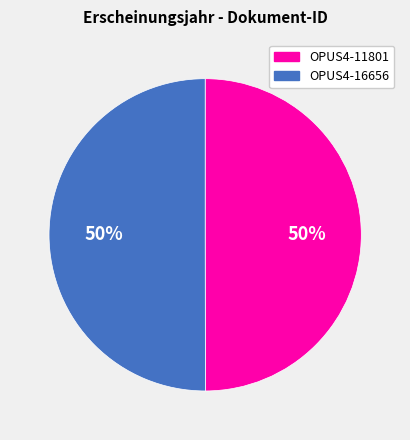

Is it true that OPUS4-16656 is 50% of the pie?

True